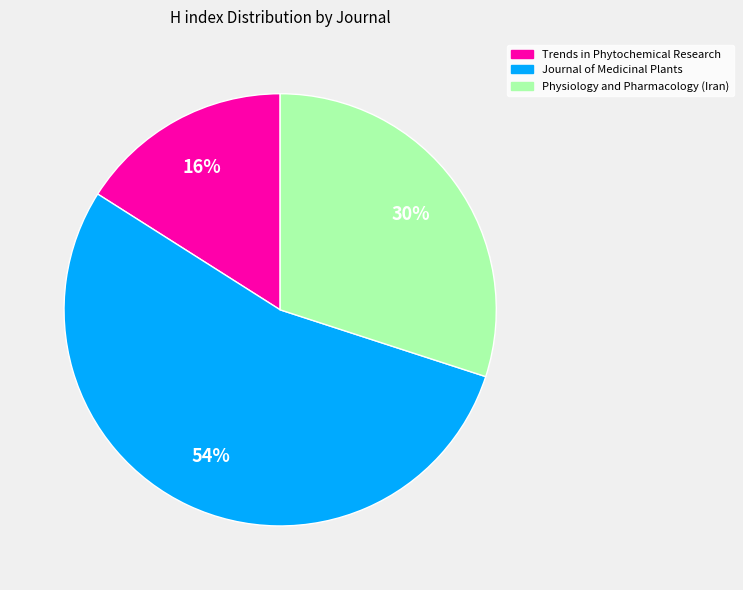

Is the sum of Journal of Medicinal Plants and Physiology and Pharmacology (Iran) greater than half?

Yes